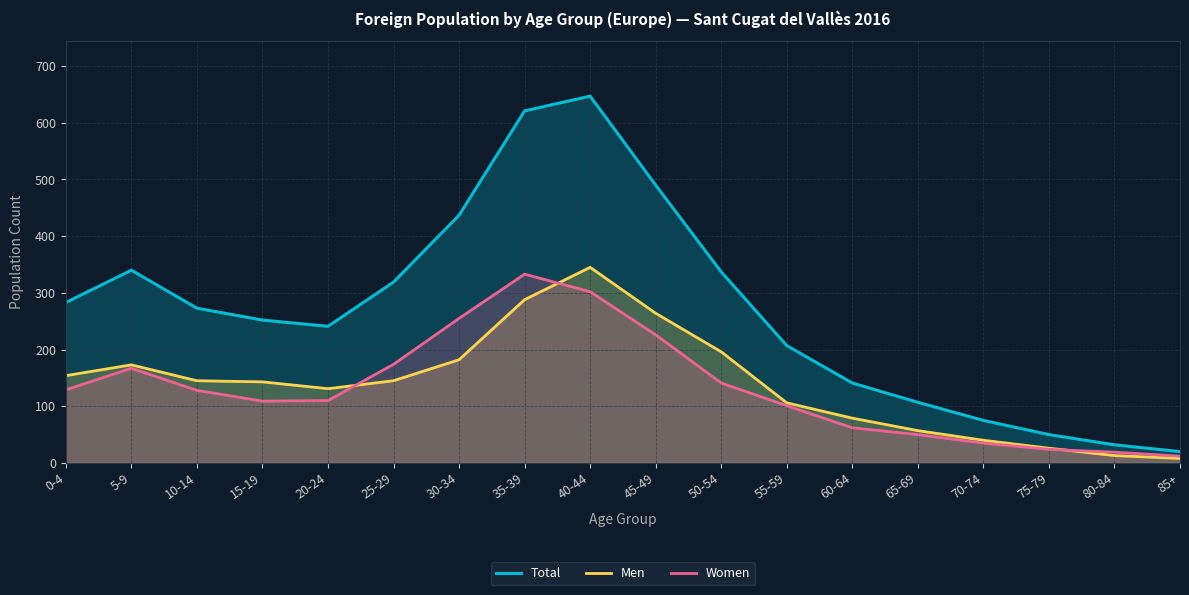

What is the difference between the second highest and second lowest values in the Men series?

275